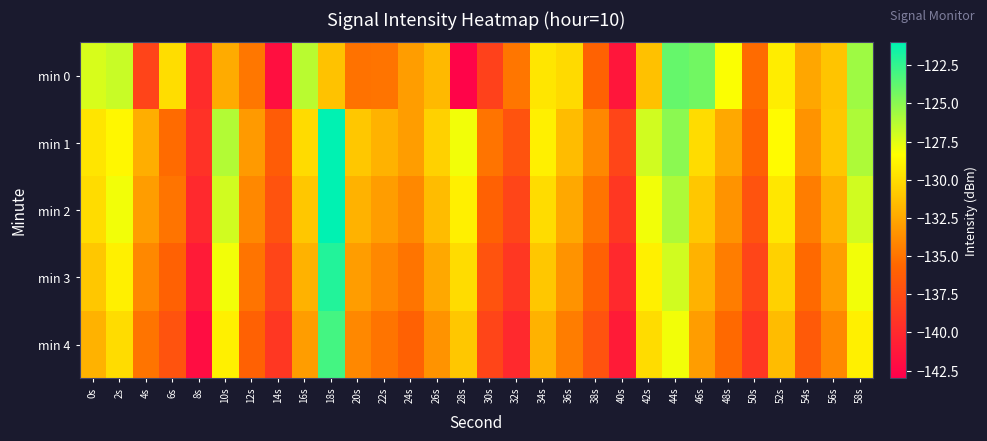

Between 20s and 34s, which series saw the biggest shift?

min 0